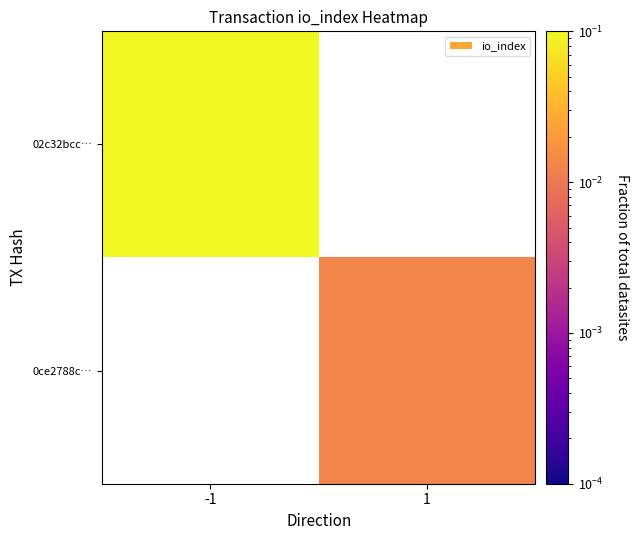

List the labels in order of 02c32bcc… value, largest first.

-1, 1